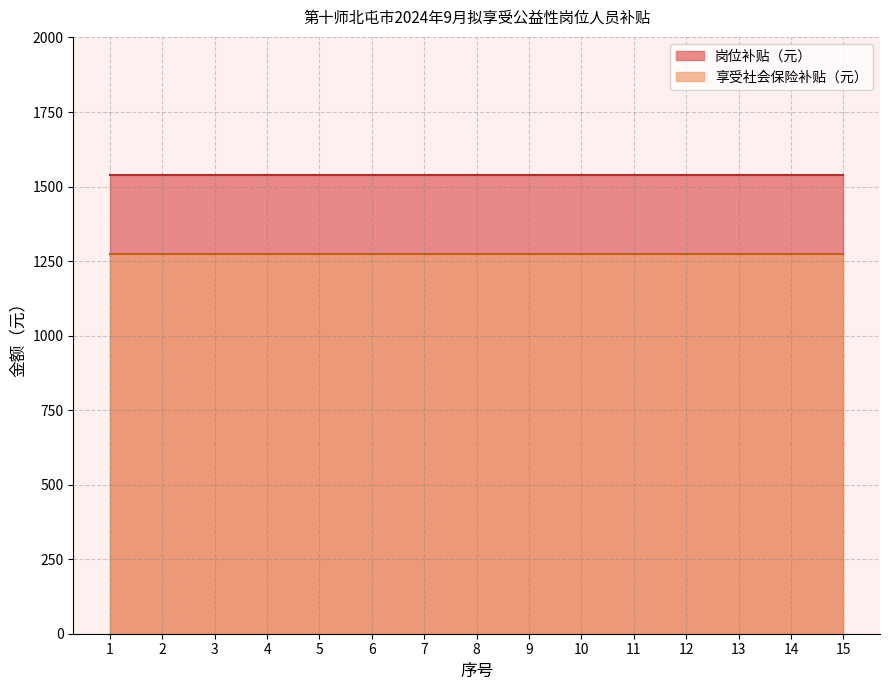

Read the 享受社会保险补贴（元） value at 1.

1274.8